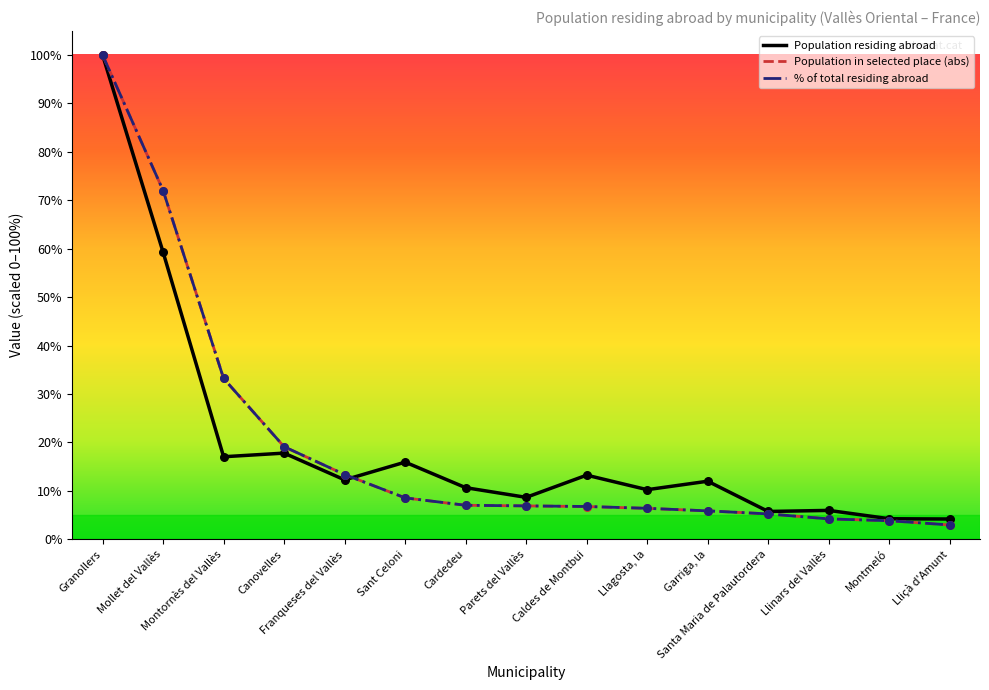

What is the greatest value displayed?

100.0